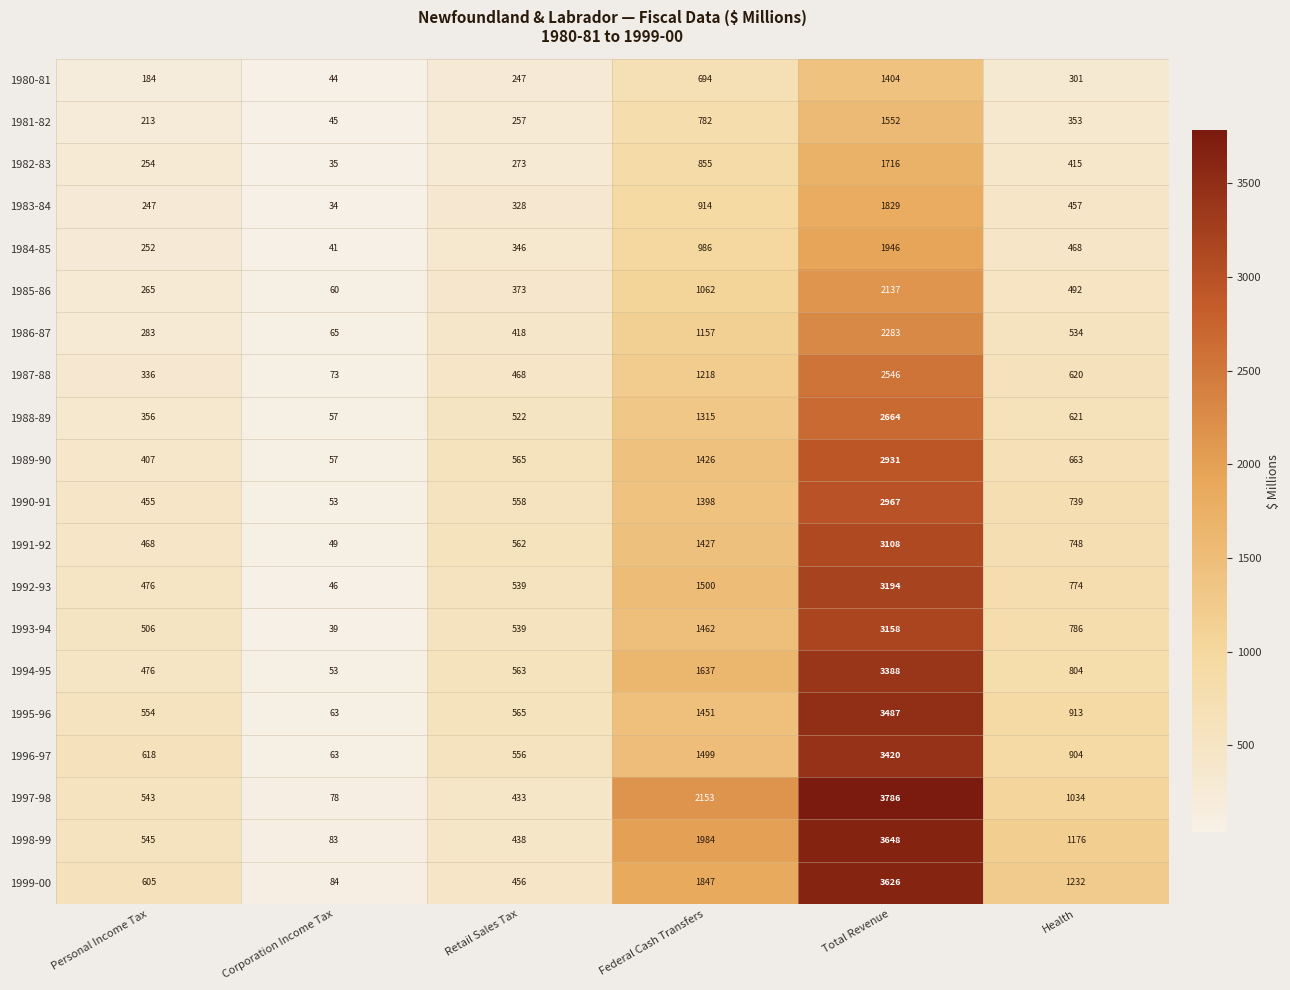

At Health, list the series in order from smallest to largest.

1980-81, 1981-82, 1982-83, 1983-84, 1984-85, 1985-86, 1986-87, 1987-88, 1988-89, 1989-90, 1990-91, 1991-92, 1992-93, 1993-94, 1994-95, 1996-97, 1995-96, 1997-98, 1998-99, 1999-00